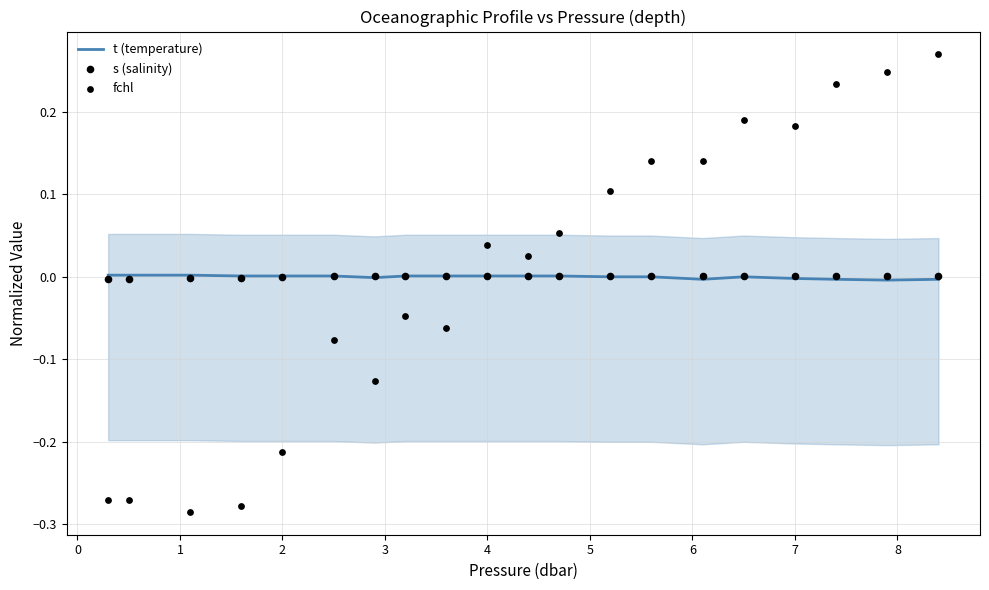

Is the value of fchl at 7 greater than the value of s (salinity) at 19?

No